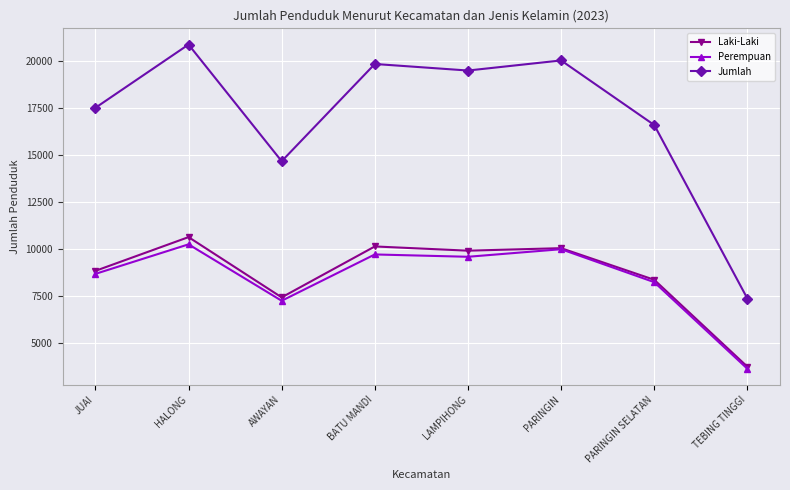

At which category is the sum across all series the highest?

HALONG